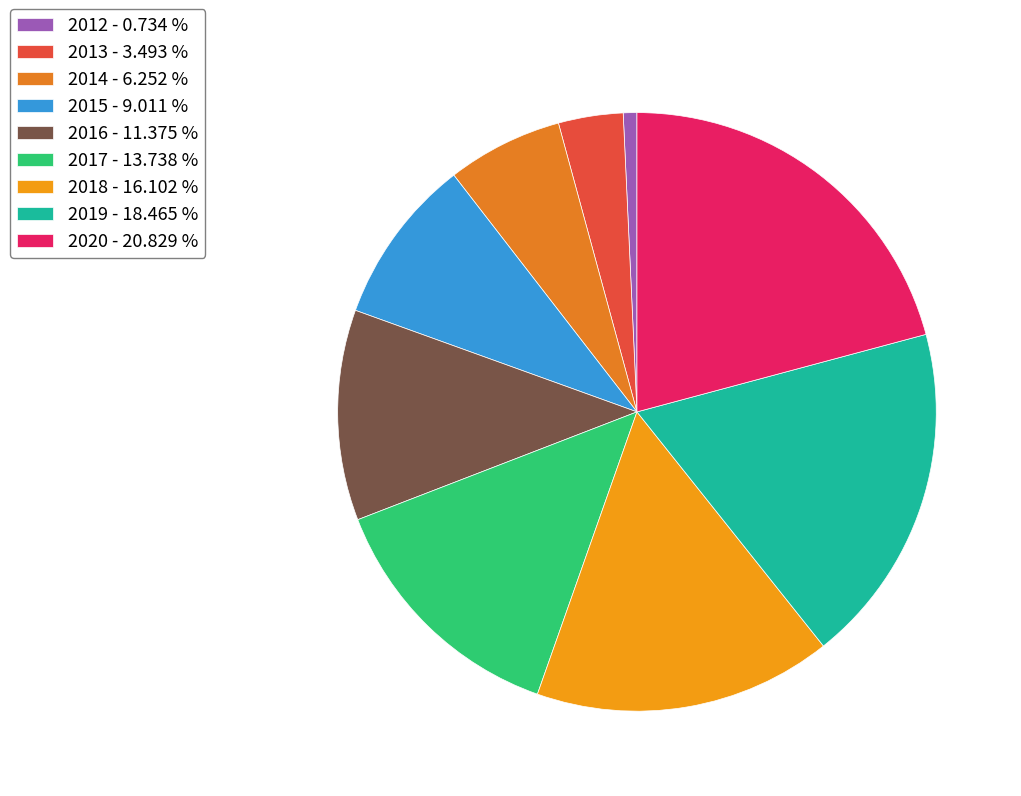

How many segments does this pie chart have?

9